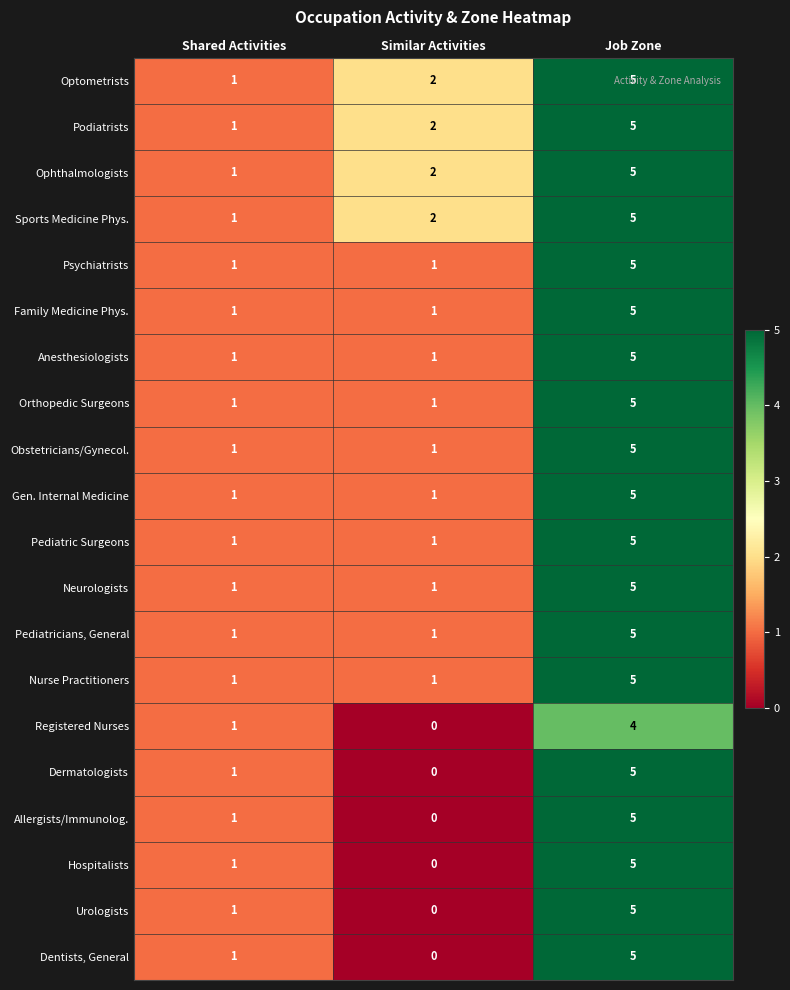

What is the maximum value for Registered Nurses?

4